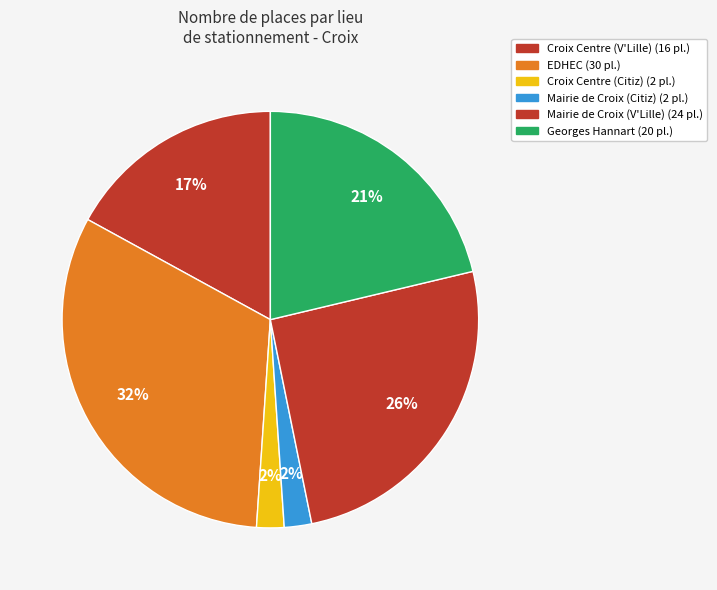

How many segments does this pie chart have?

6